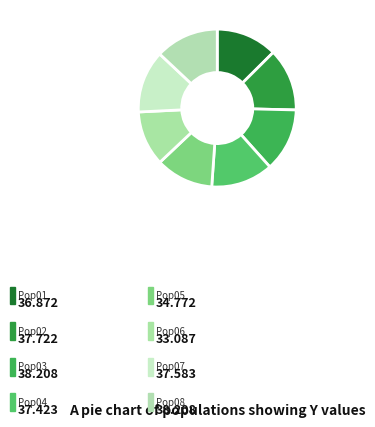

Does Pop04 represent more than half of the total?

No